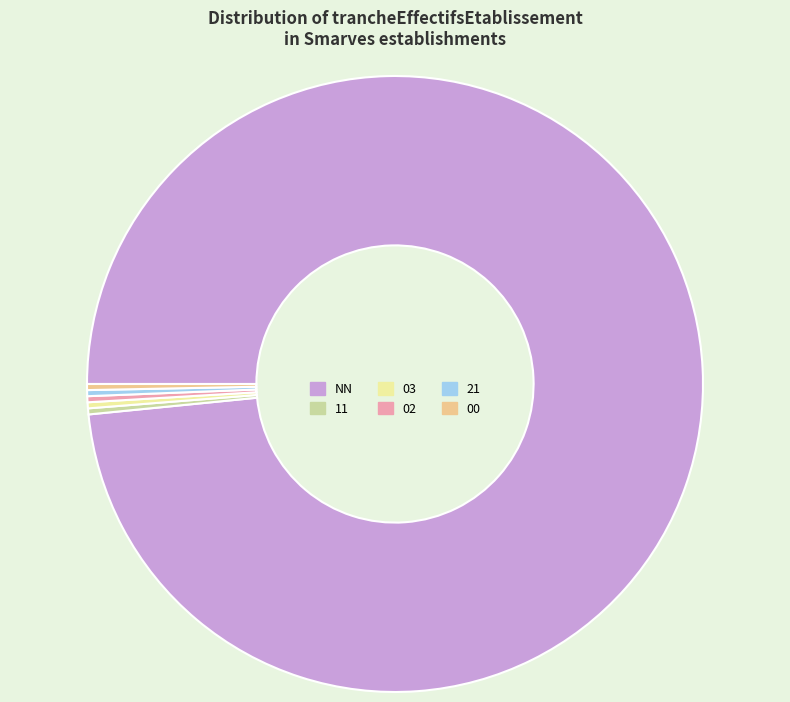

Do NN and 21 together represent more than half of the pie?

Yes